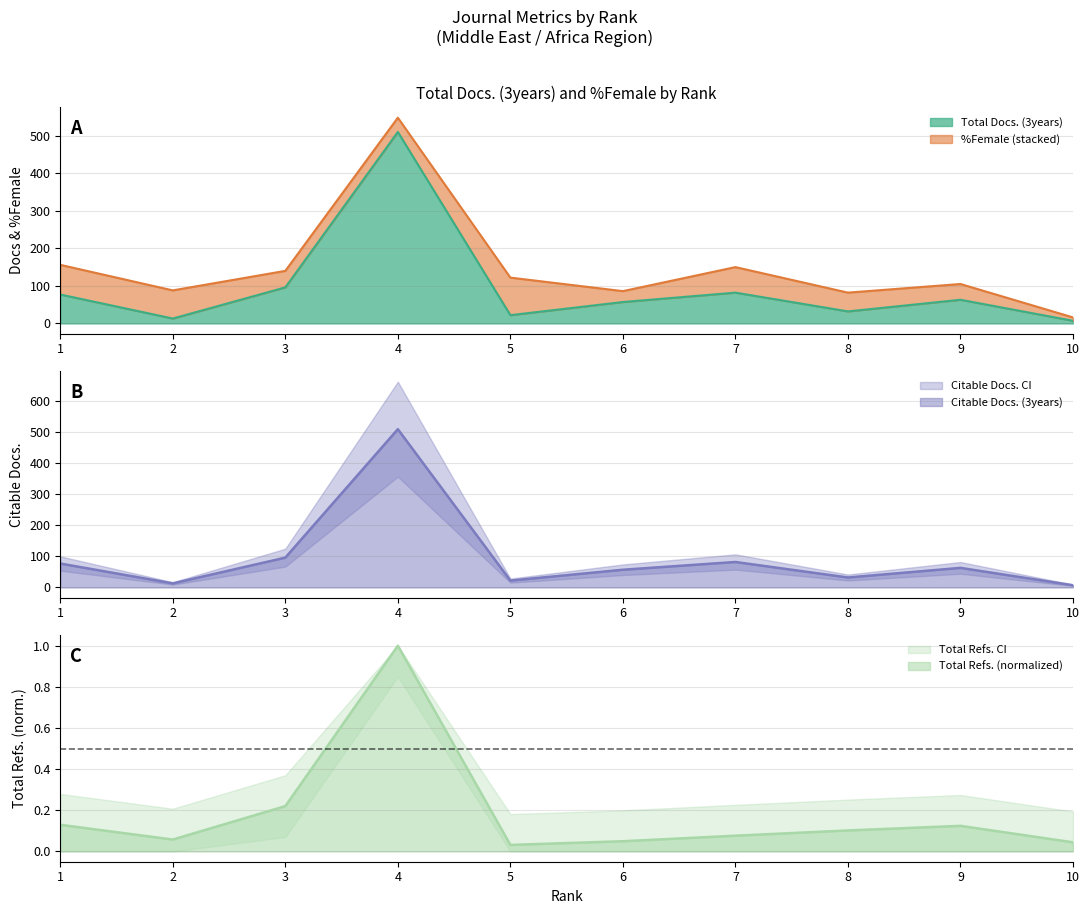

Is it true that Total Docs. (3years) equals 53.1 at 3?

False